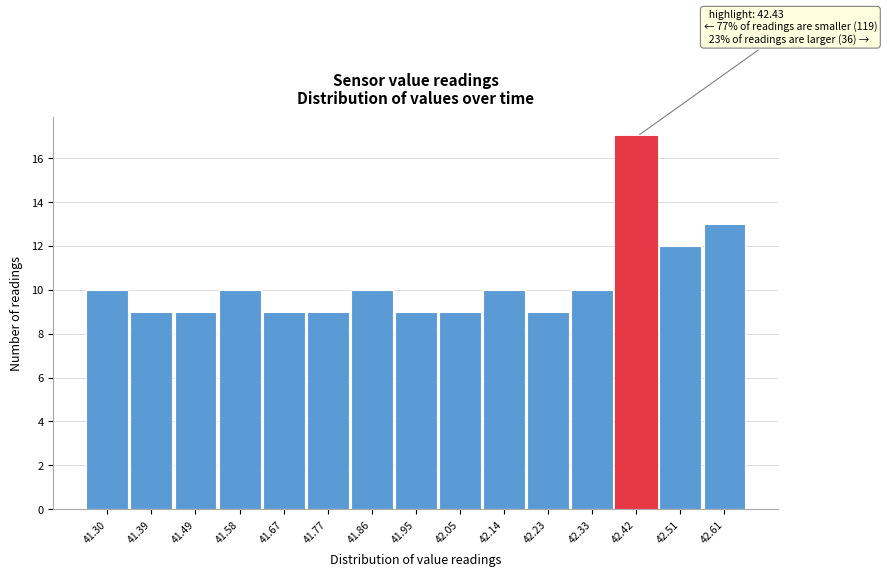

Reading right to left, extract all data points from this chart.

13	12	17	10	9	10	9	9	10	9	9	10	9	9	10